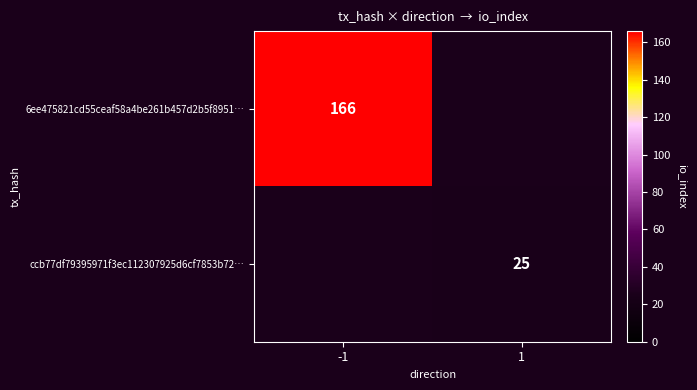

The ccb77df79395971f3ec112307925d6cf7853b72… series shows 25 at 1. True or false?

True